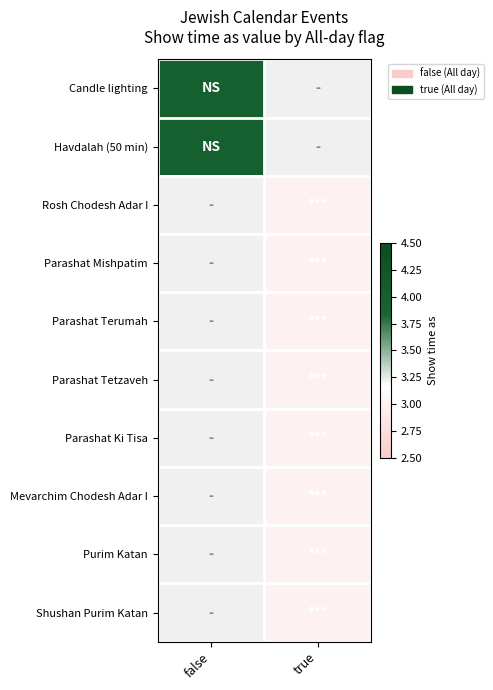

At which category does the chart reach its minimum across all series?

true